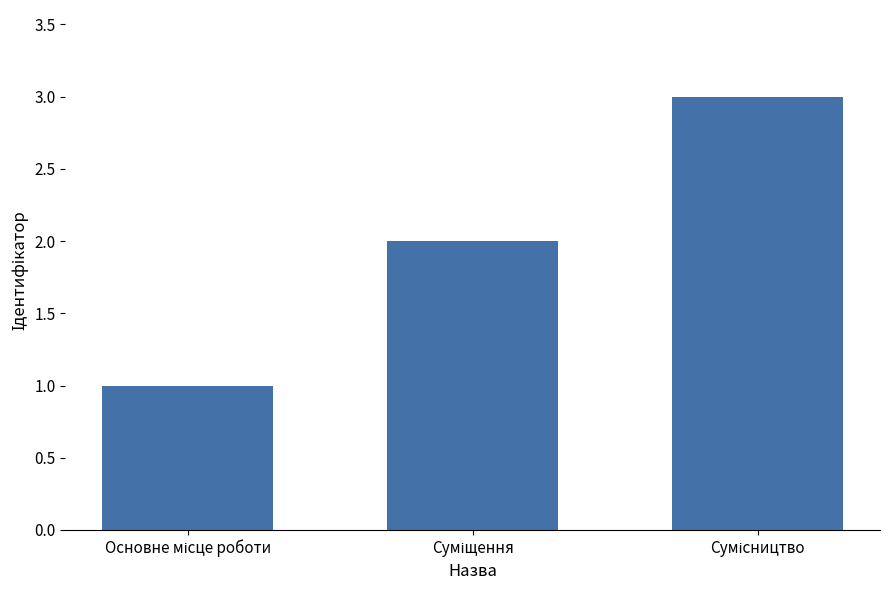

What is the sum of all values?

6